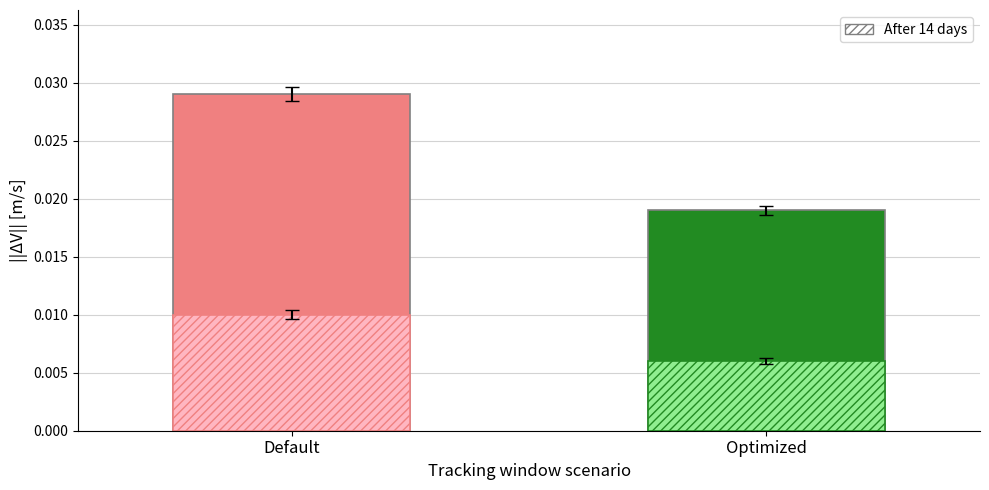

Rank the categories by value from lowest to highest.

Optimized, Default